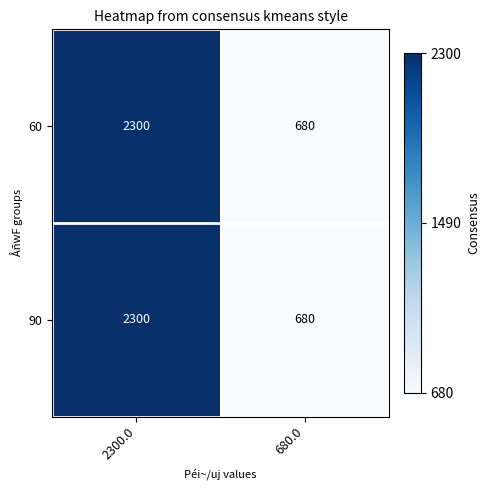

Is it true that 60 equals 2300 at 2300.0?

True